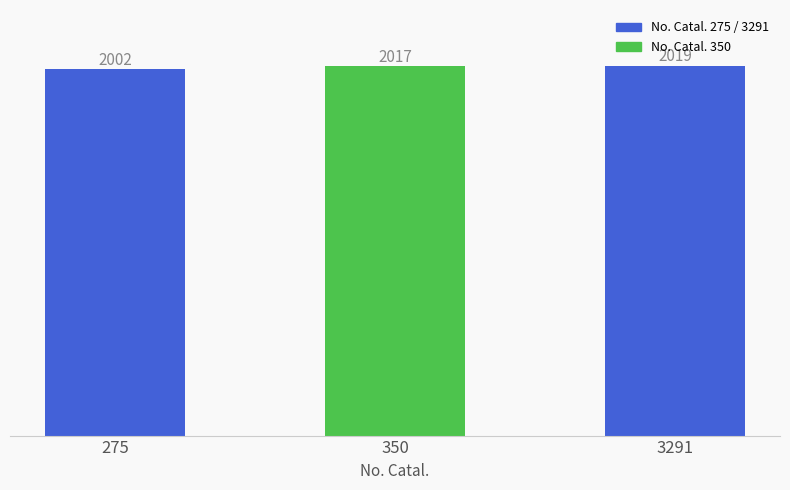

Reading left to right, extract all data points from this chart.

275=2002	350=2017	3291=2019